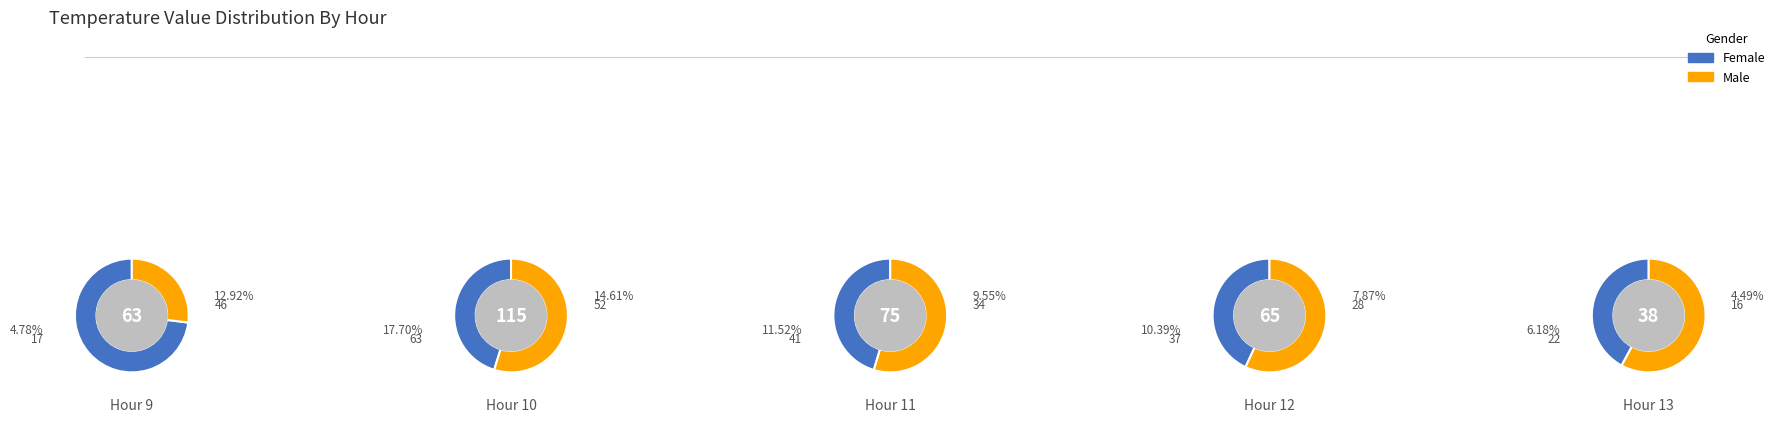

What is the difference between the highest and lowest values at 2?

7